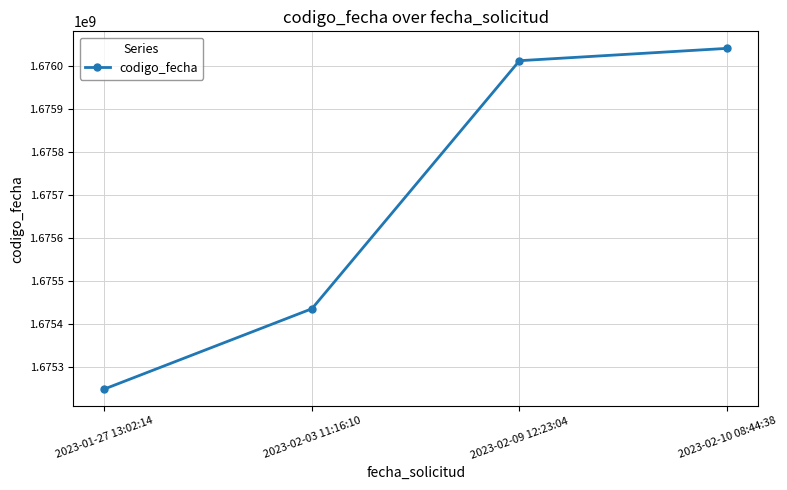

What position from the left is 2023-01-27 13:02:14?

1